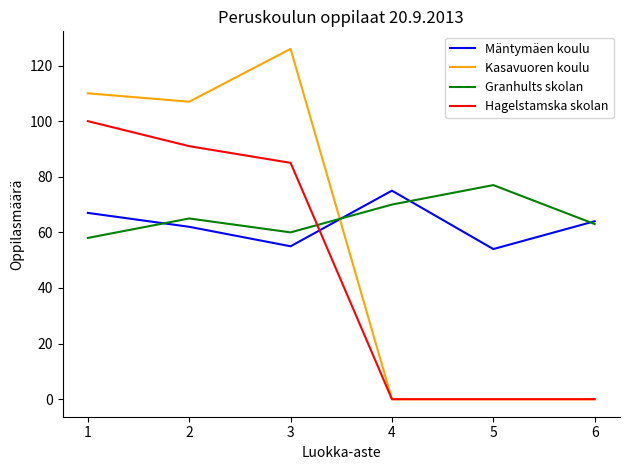

At how many categories does at least one series exceed 73?

5